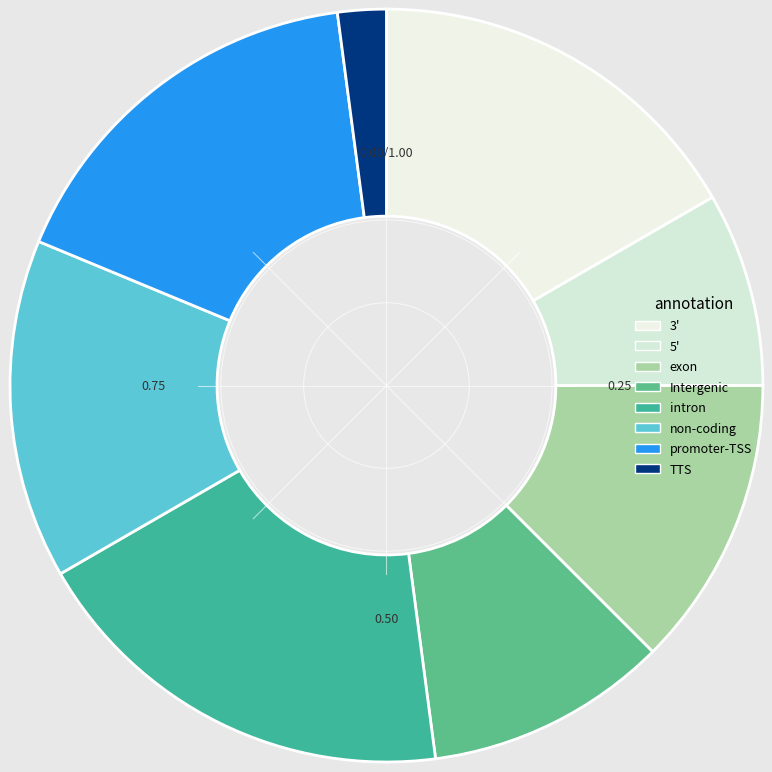

Count the number of slices in the pie.

8